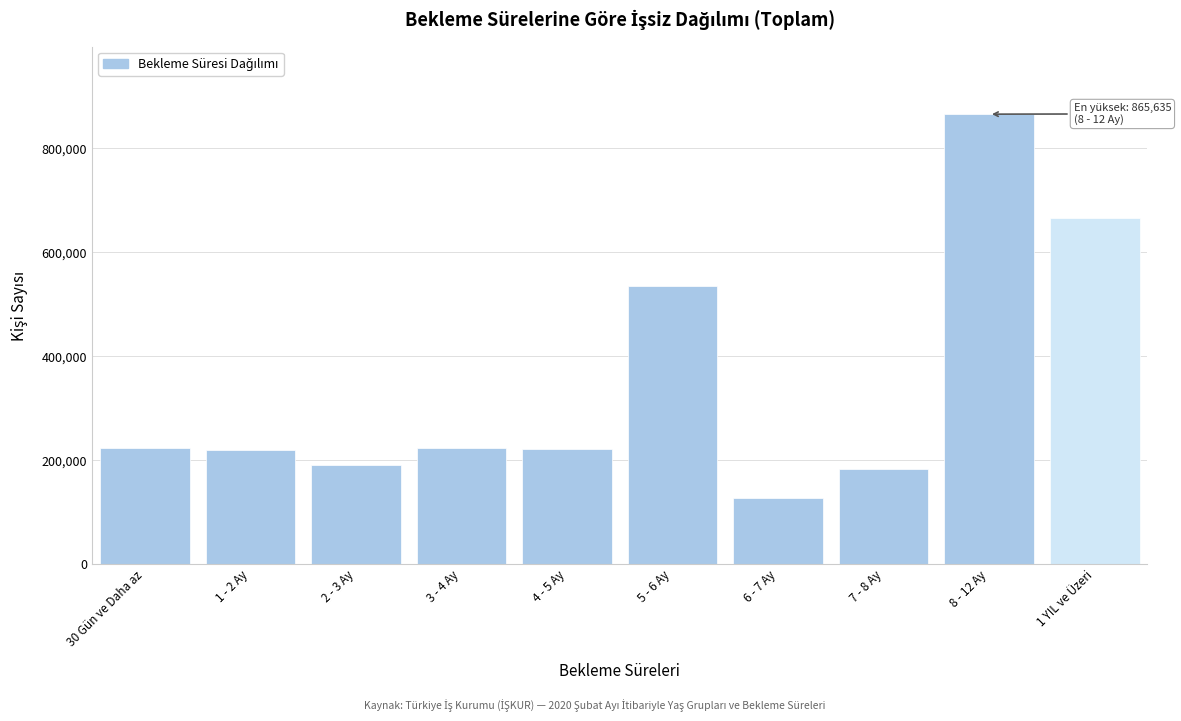

The value at 8 - 12 Ay is 865635. True or false?

True